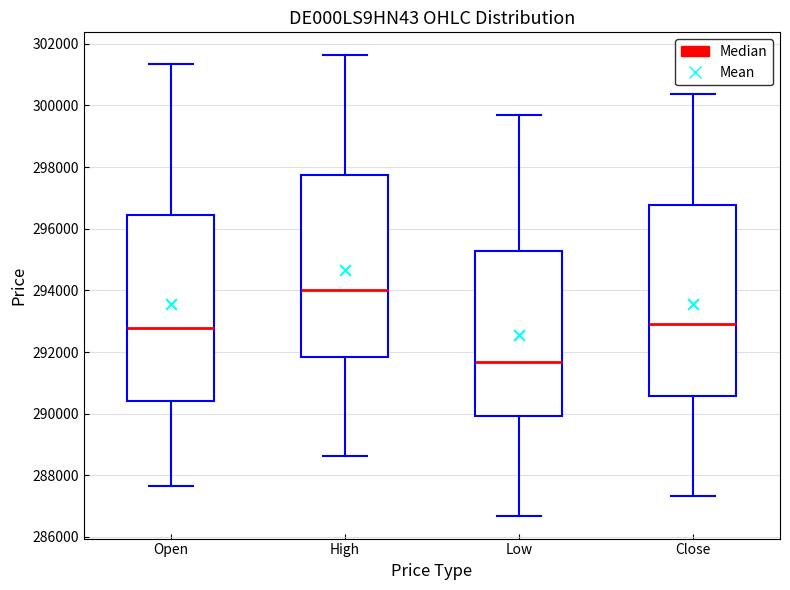

Which box's median line is the lowest?

Low